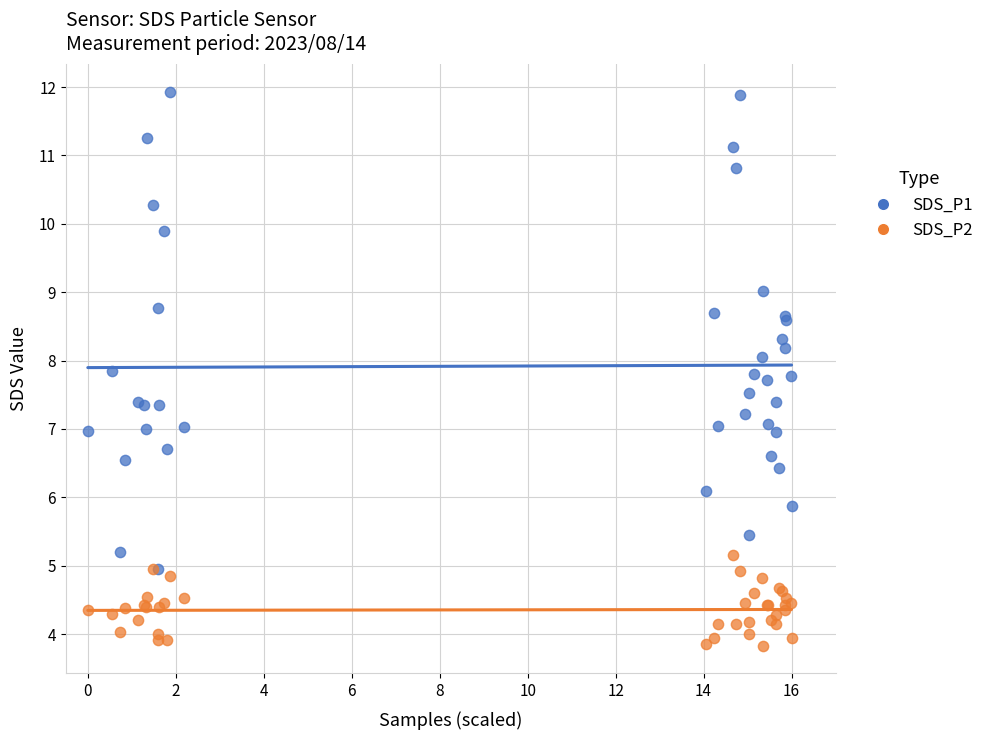

Which series reaches the minimum Y coordinate?

SDS_P2